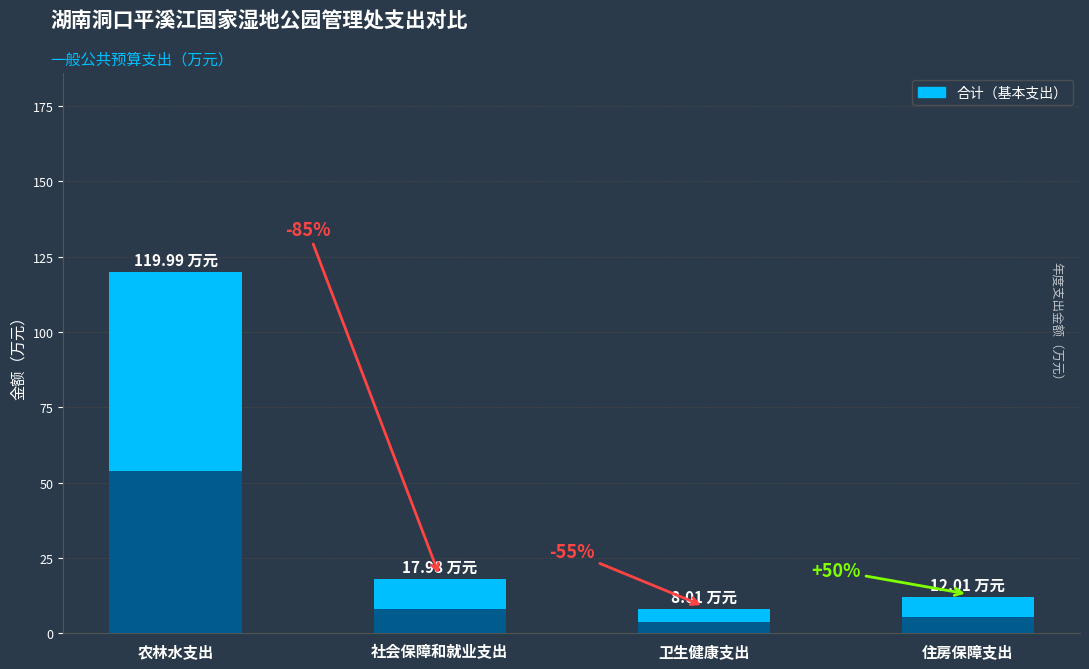

Reading right to left, list all the values displayed in this chart.

住房保障支出=12.0	卫生健康支出=8.0	社会保障和就业支出=18.0	农林水支出=120.0